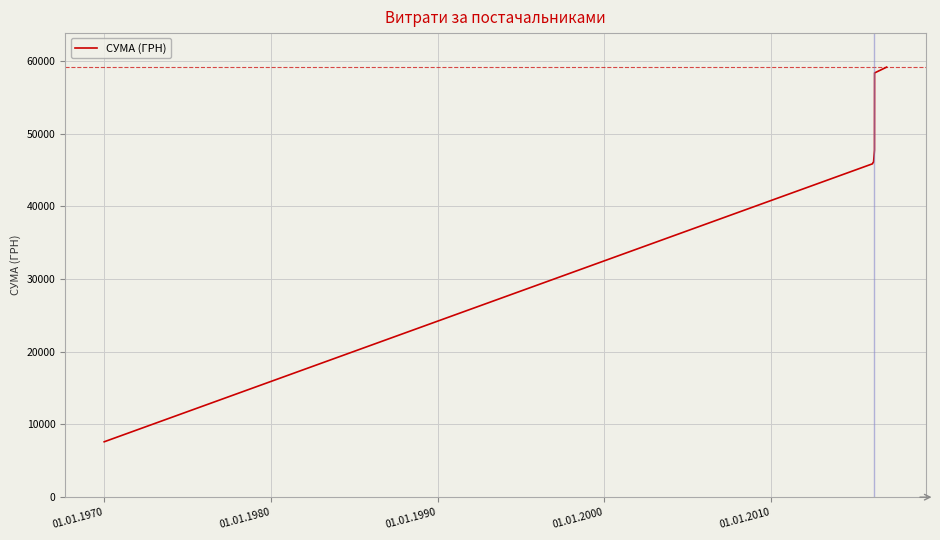

What is the sum of all values?

310909.3